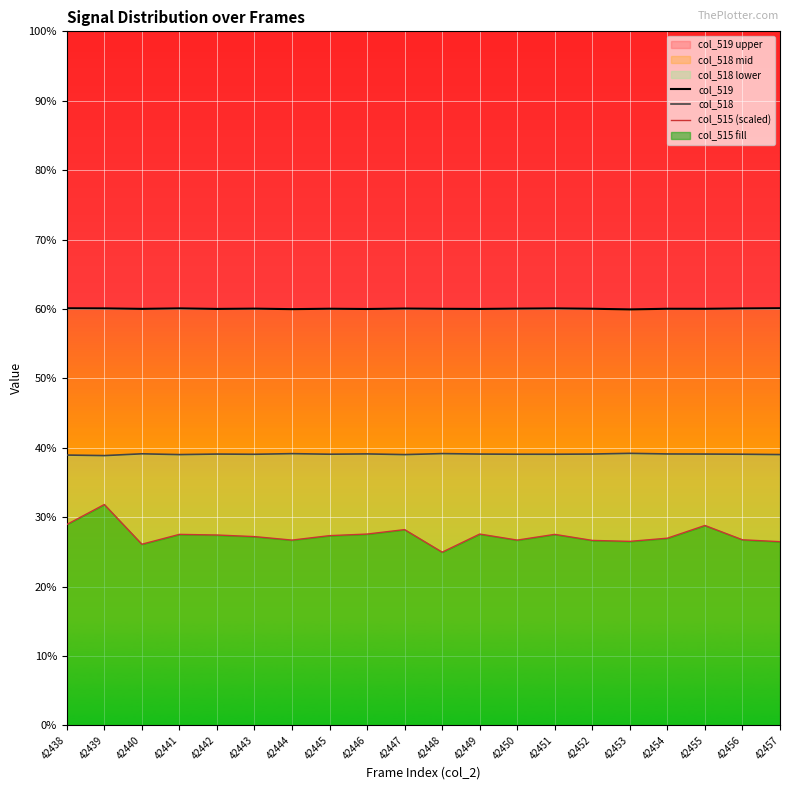

How many interior local peaks does the col_515 (scaled) series have?

6